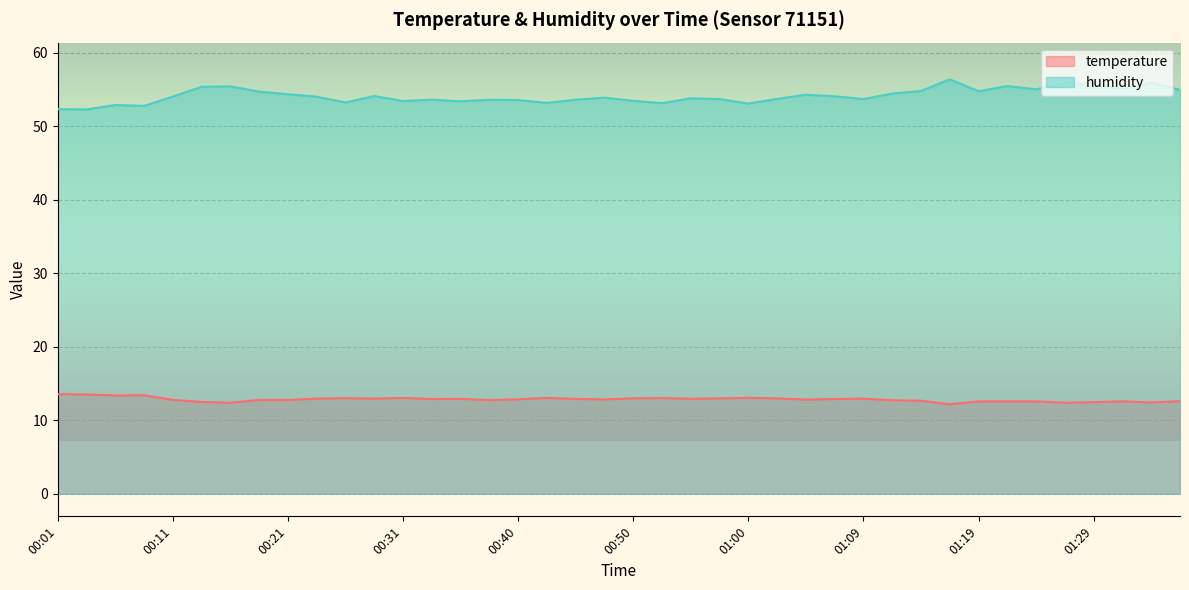

Does the chart display data point markers on the line(s)?

No